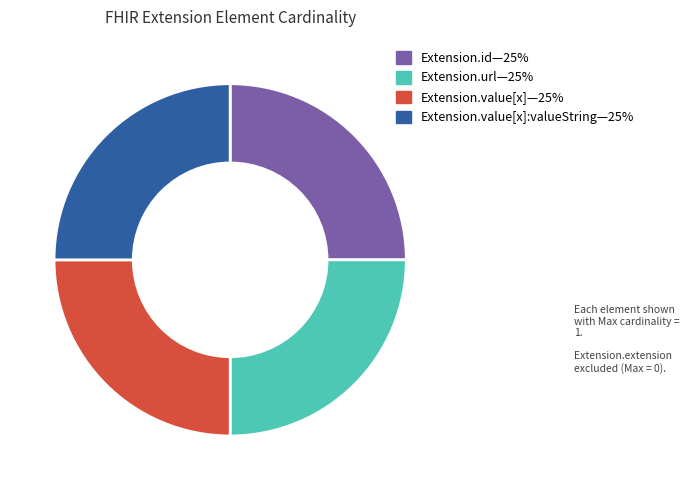

Is there a majority slice in this chart?

No